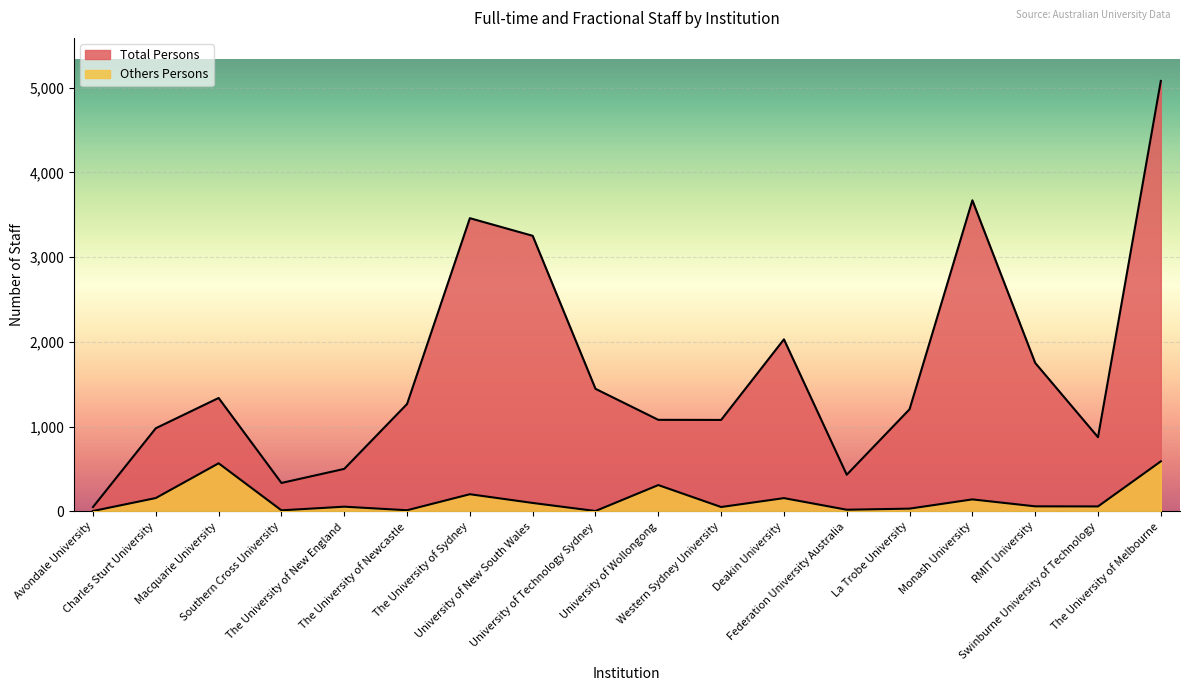

Which series changed the most between Monash University and Swinburne University of Technology?

Total Persons